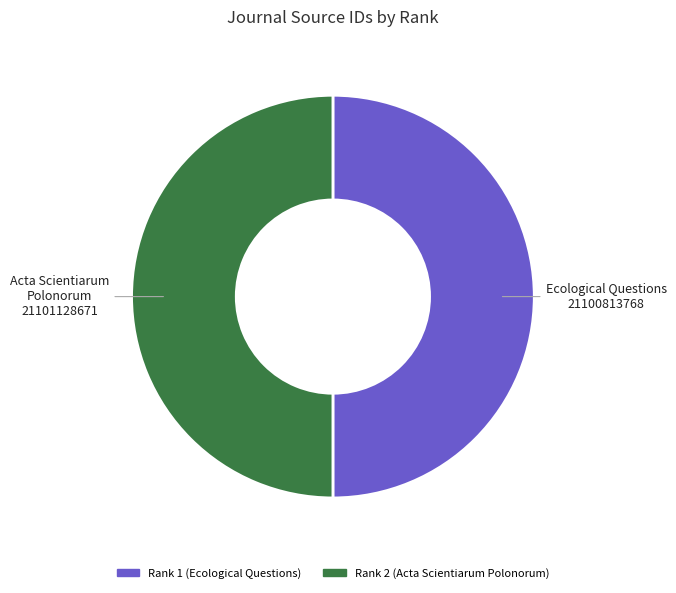

Count the number of slices in the pie.

2